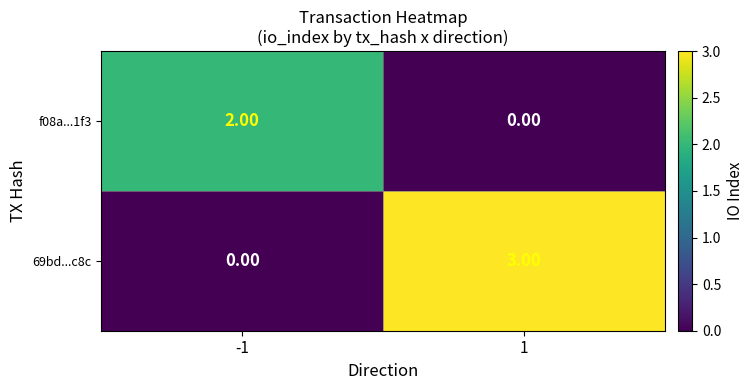

How many series are shown in this chart?

2